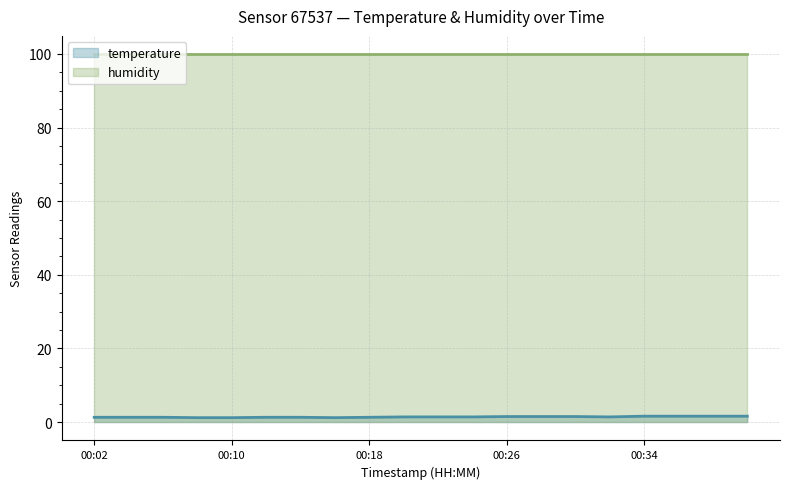

Count the values in the range 1 to 2.

20